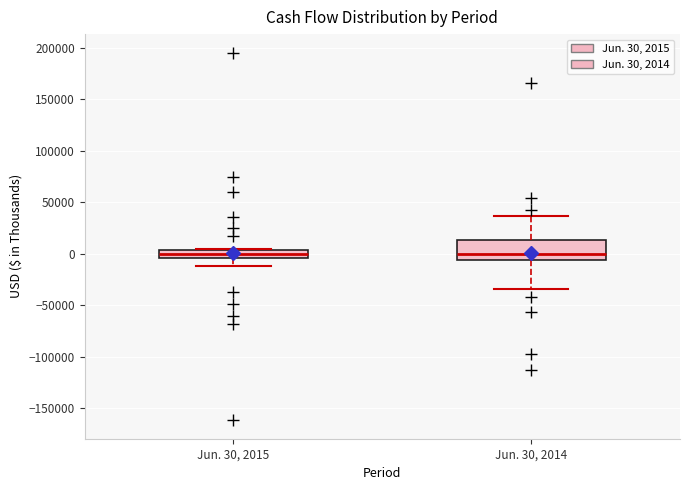

Comparing the boxes themselves (not the whiskers), which one is the tallest?

Jun. 30, 2014